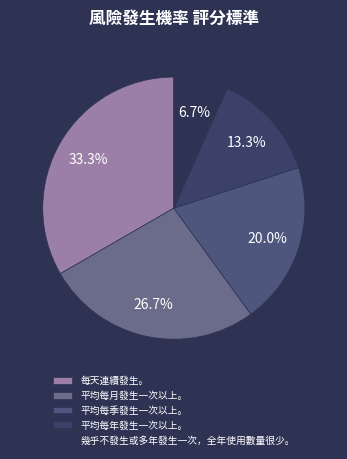

How much of the chart is everything except 平均每季發生一次以上。?

80.0%